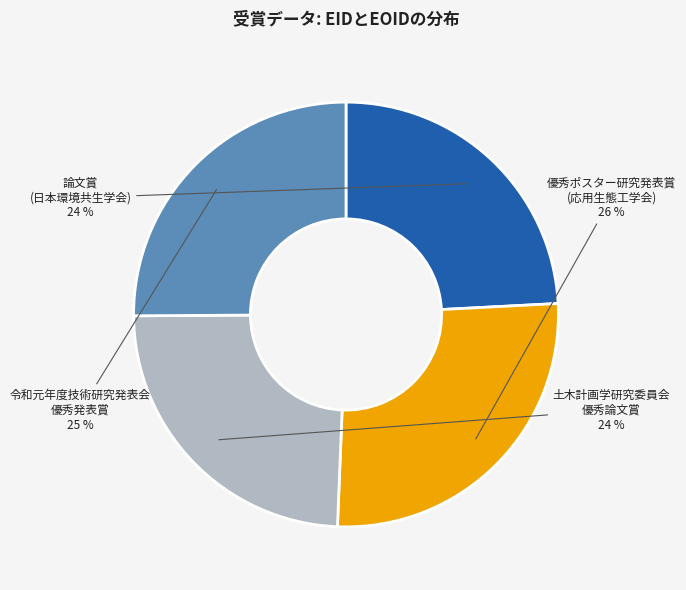

How many slices are in this pie chart?

4